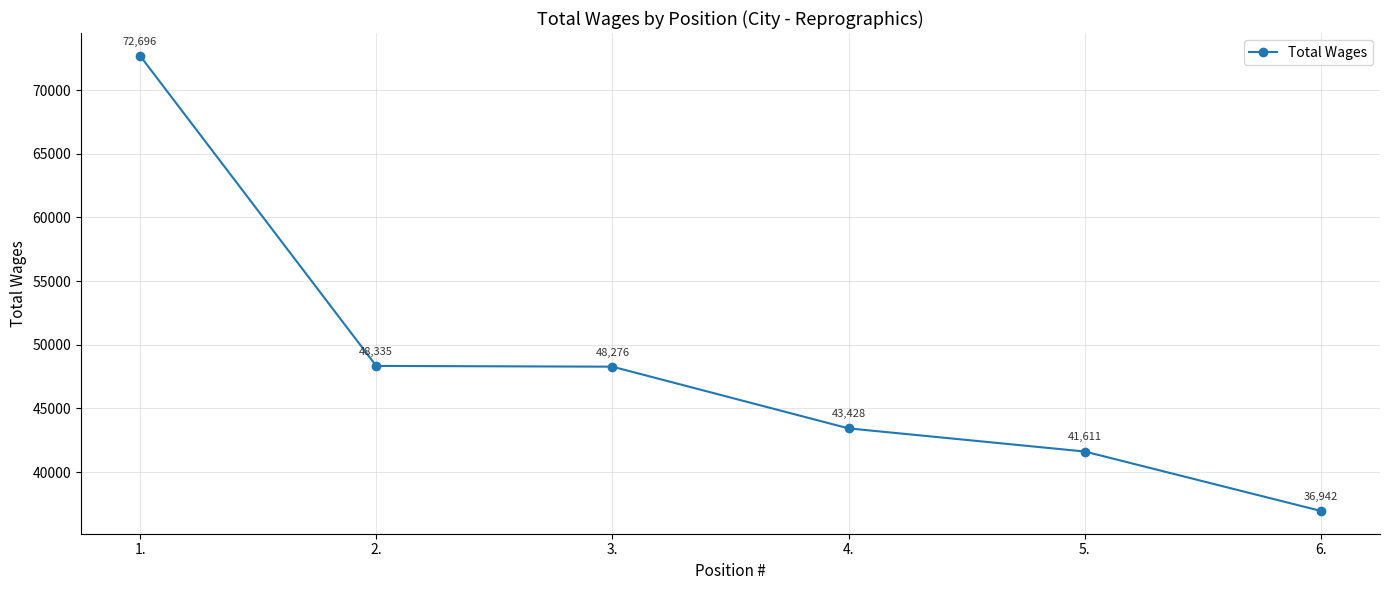

True or false: there are more than 2 points higher than both neighbors.

False